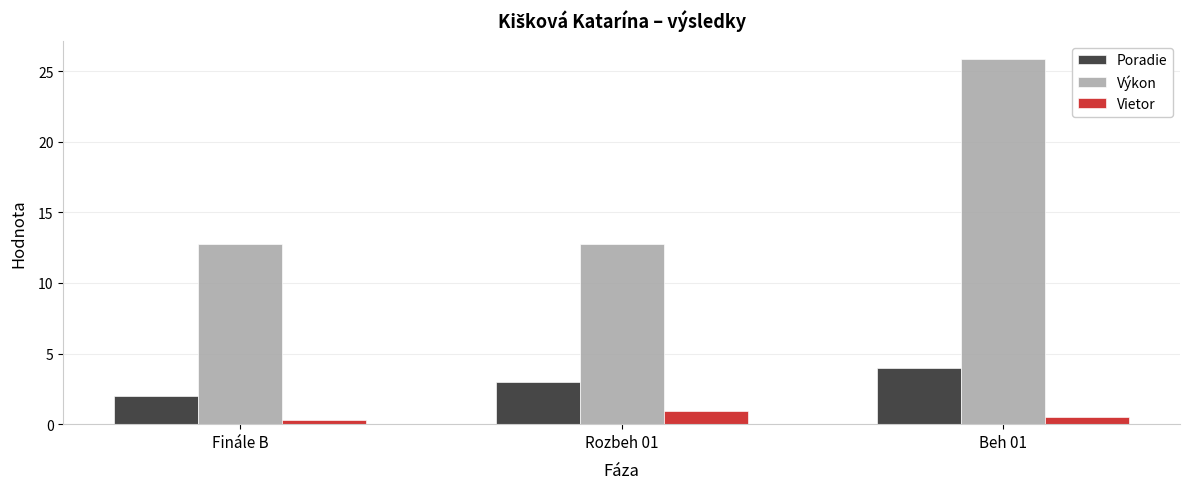

What is the spread (max minus min) of values at Rozbeh 01?

11.9